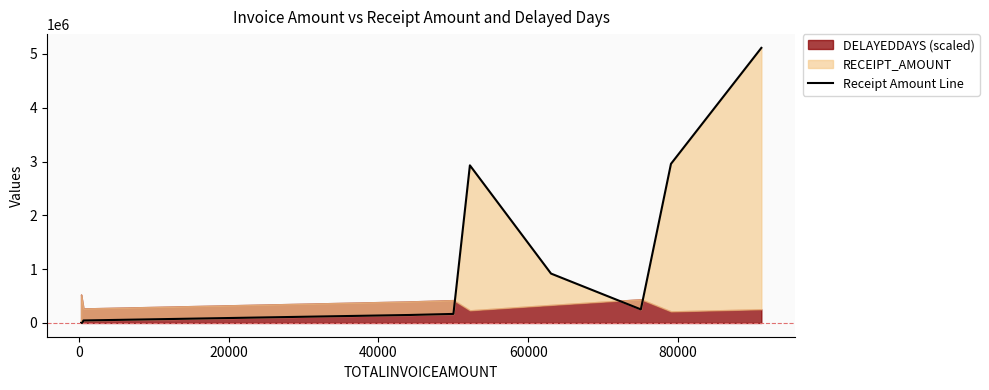

Is it true that the value at 0 is 1614?

True